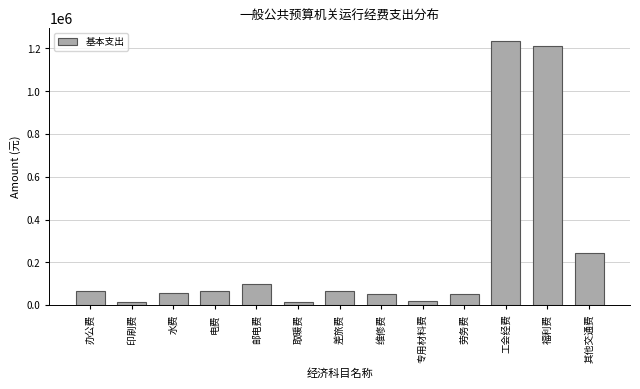

Which has a higher value, 取暖费 or 差旅费?

差旅费